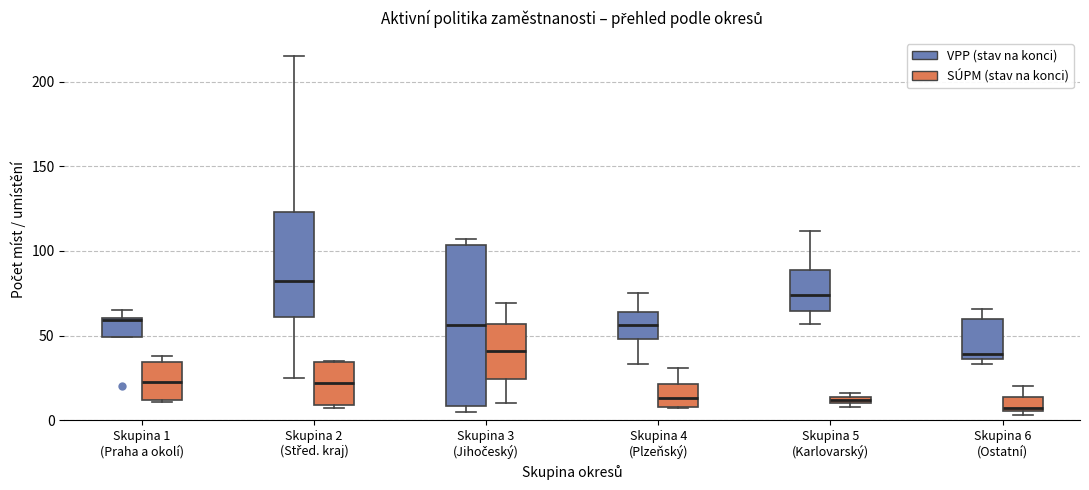

Where is the upper edge of the box for Skupina 5 (Karlovarský) (SÚPM (stav na konci)) on the y-axis? The values are not printed on the chart, so give them approximately, as read against the axis.

15